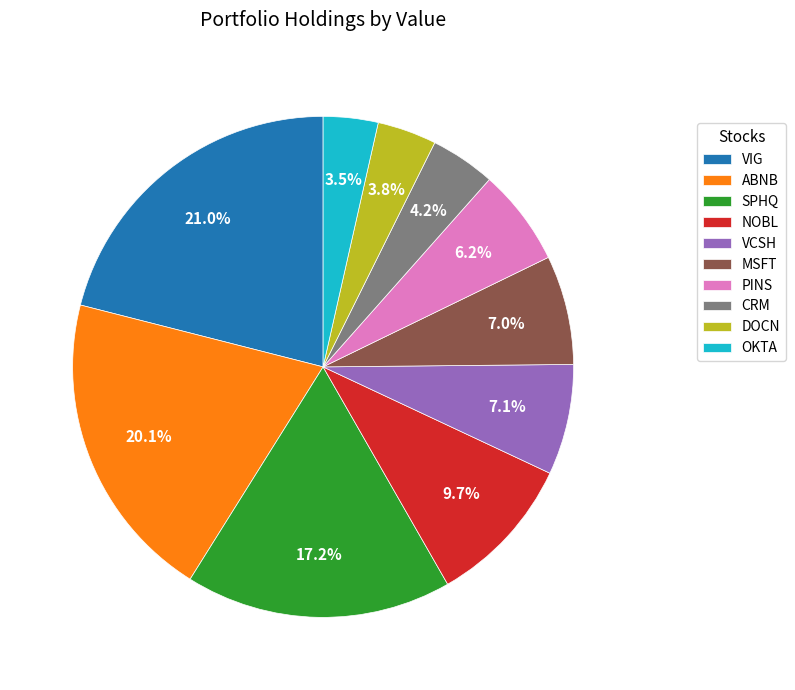

What is the ratio of the value at ABNB to the value at DOCN?

5.3